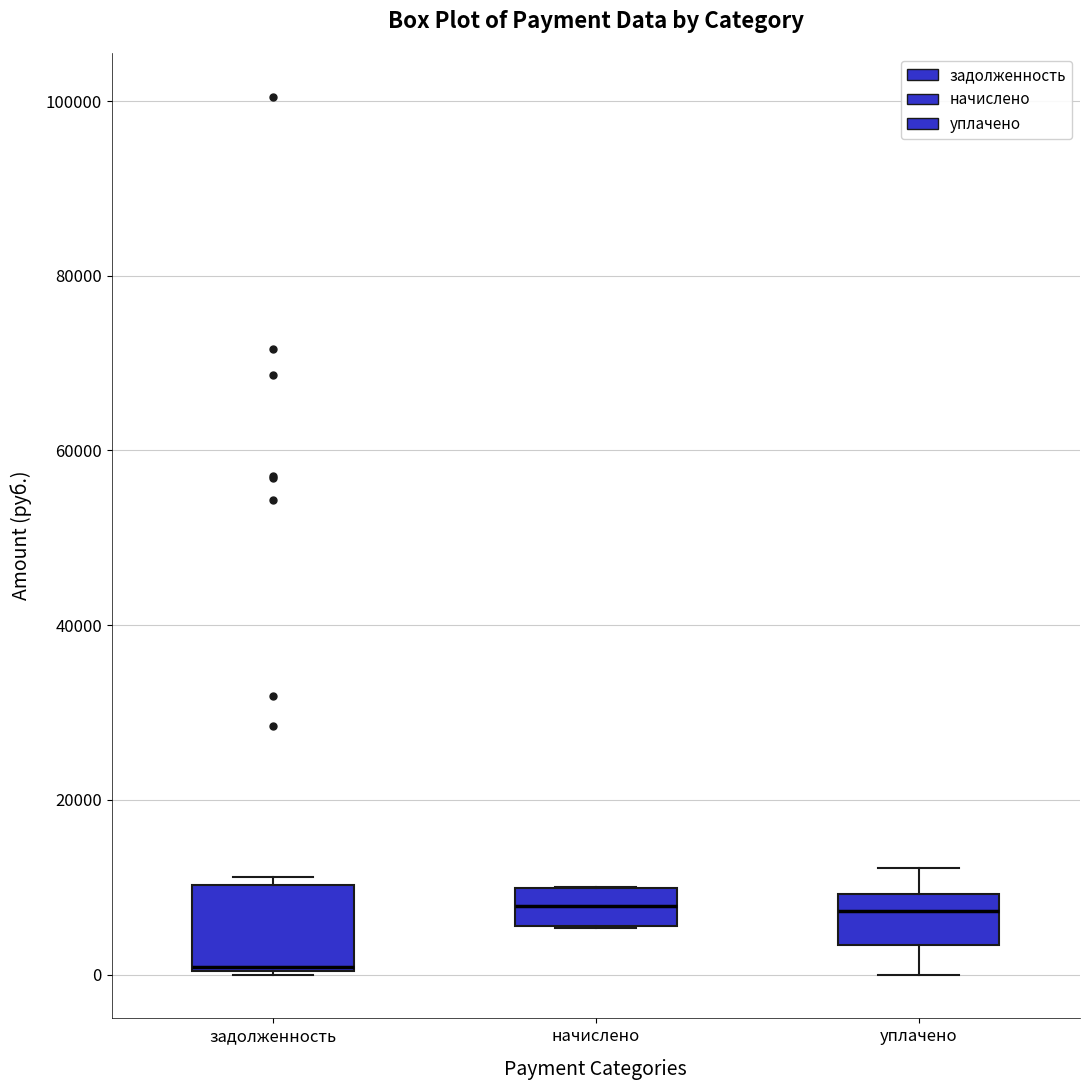

Reading left to right, transcribe this box plot: for each box, give where its median line is, the range the box spans, and where its two whiskers end, as read against the y-axis. The values are not printed on the chart, so give them approximately, as read against the axis.

задолженность: median 0 (drawn on the box's lower edge), box 0 to 10000, whiskers 0 to 12000
начислено: median 8000, box 6000 to 10000, whiskers 6000 to 10000
уплачено: median 8000, box 4000 to 10000, whiskers 0 to 12000